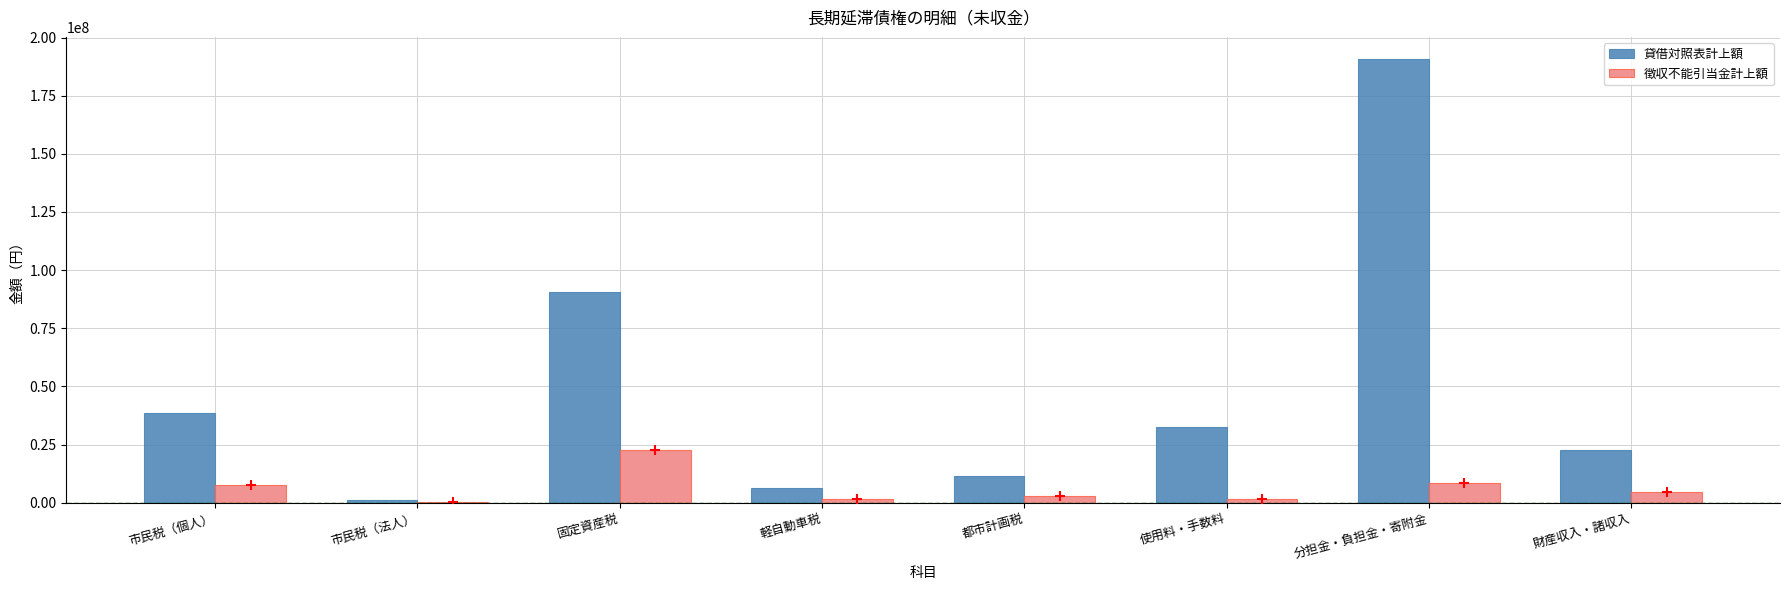

Is the value of 徴収不能引当金計上額 at 都市計画税 greater than the value of 貸借対照表計上額 at 市民税（法人）?

Yes